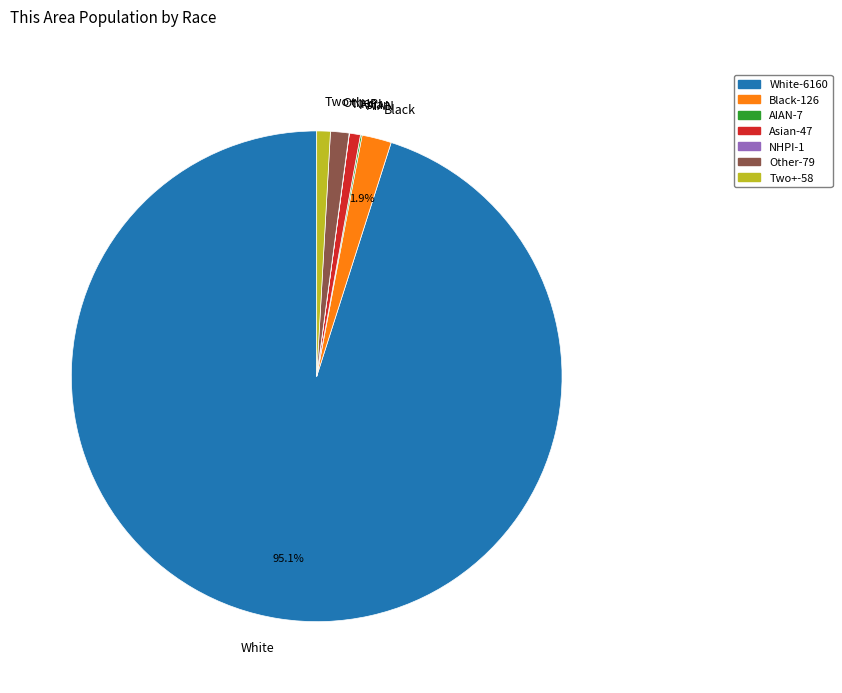

What is the ratio of the value at White to the value at Two+?

106.2